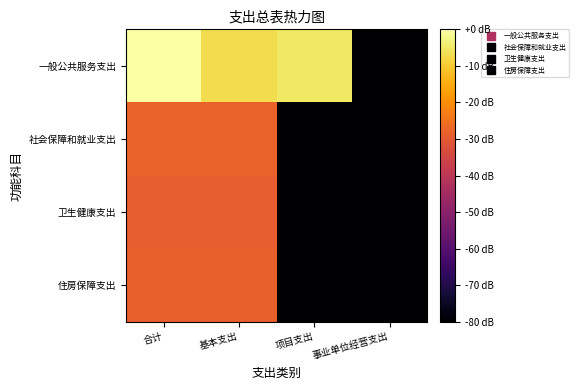

Reading left to right, what are all the values shown in this chart?

一般公共服务支出: 合计=0.0	基本支出=-7.1	项目支出=-5.1	事业单位经营支出=-160.0
社会保障和就业支出: 合计=-28.0	基本支出=-28.0	项目支出=-160.0	事业单位经营支出=-160.0
卫生健康支出: 合计=-29.0	基本支出=-29.0	项目支出=-160.0	事业单位经营支出=-160.0
住房保障支出: 合计=-28.2	基本支出=-28.2	项目支出=-160.0	事业单位经营支出=-160.0